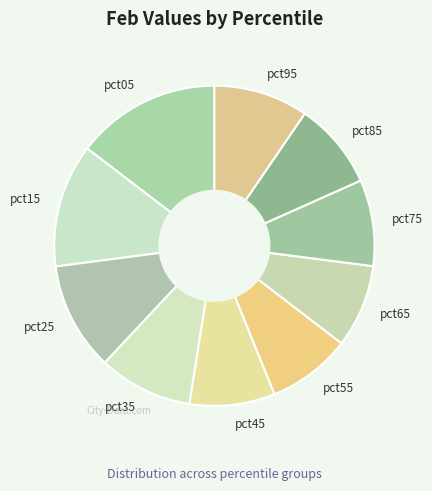

The pct25 slice represents 21% of the pie. True or false?

False